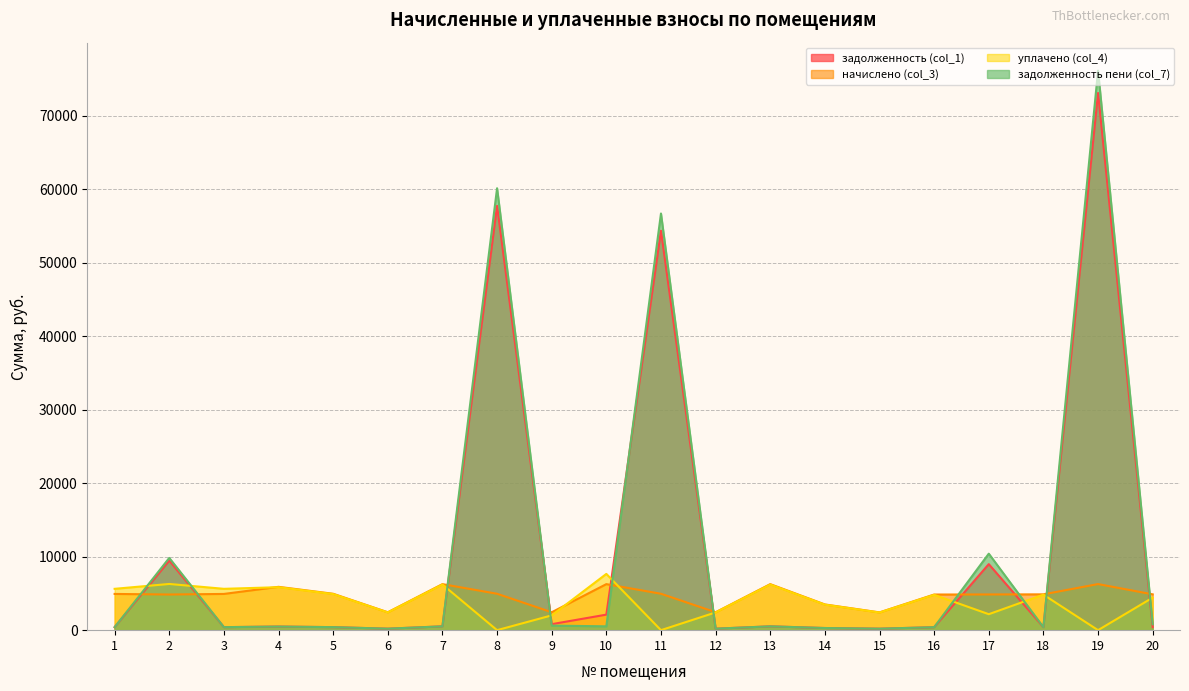

Reading right to left, transcribe all the data shown in this chart.

задолженность (col_1): 406.3	73111.1	406.3	8986.4	404.3	201.8	291.7	522.1	203.1	54360.1	2114.0	816.7	57743.9	522.1	203.1	412.9	491.5	410.9	9468.6	410.9
начислено (col_3): 4875.1	6273.7	4875.1	4859.2	4851.1	2421.6	3500.5	6265.7	2437.6	4955.0	6265.7	2437.6	4955.0	6265.7	2437.6	4955.0	5898.1	4931.0	4851.1	4931.0
уплачено (col_4): 4427.4	0.0	4833.6	2174.0	4809.9	2401.0	3470.7	6212.4	2417.1	0.0	7656.5	2014.2	0.0	6212.4	2416.8	4912.9	5847.9	5627.0	6289.5	5627.0
задолженность пени (col_7): 812.5	76150.4	406.3	10411.3	404.3	201.8	291.7	522.1	203.1	56706.2	522.1	619.8	60144.3	522.1	203.1	412.9	491.5	410.9	9832.1	412.2